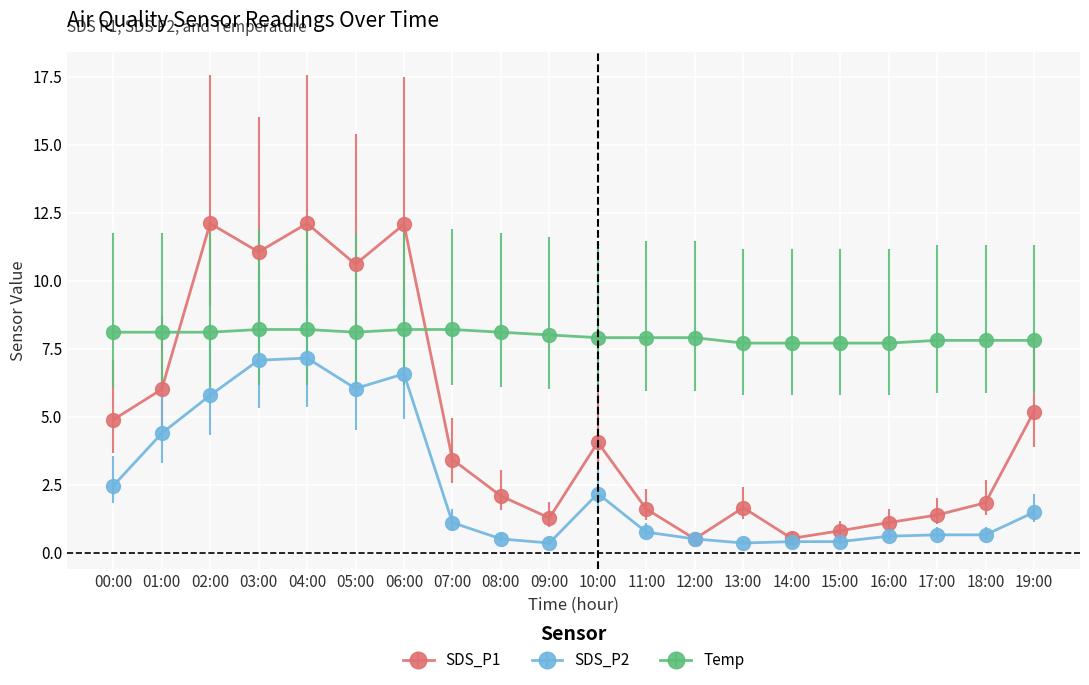

At how many categories does at least one series exceed 5?

20